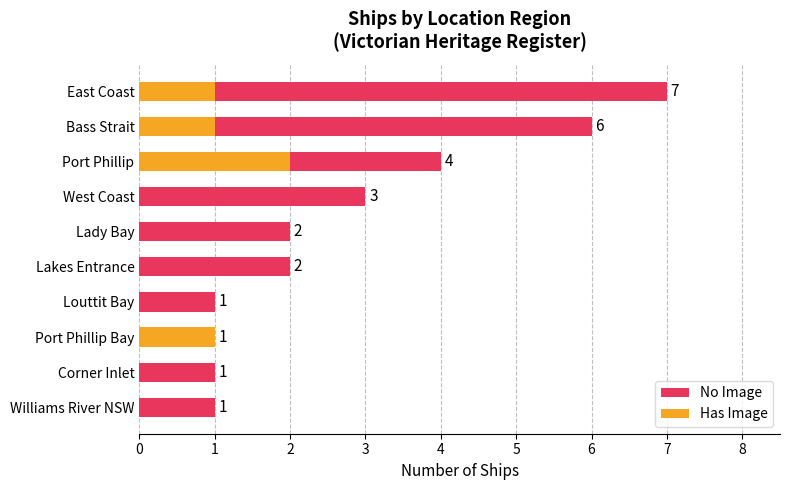

What is the maximum value for Has Image?

2